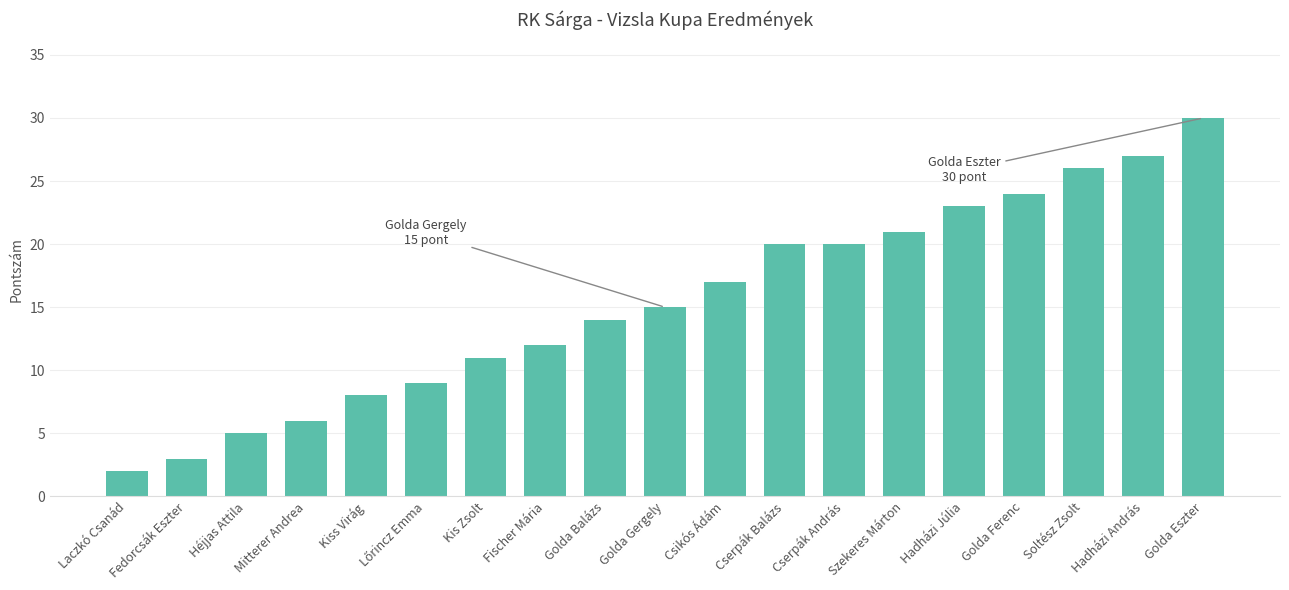

Which category has the highest value across all series?

Golda Eszter